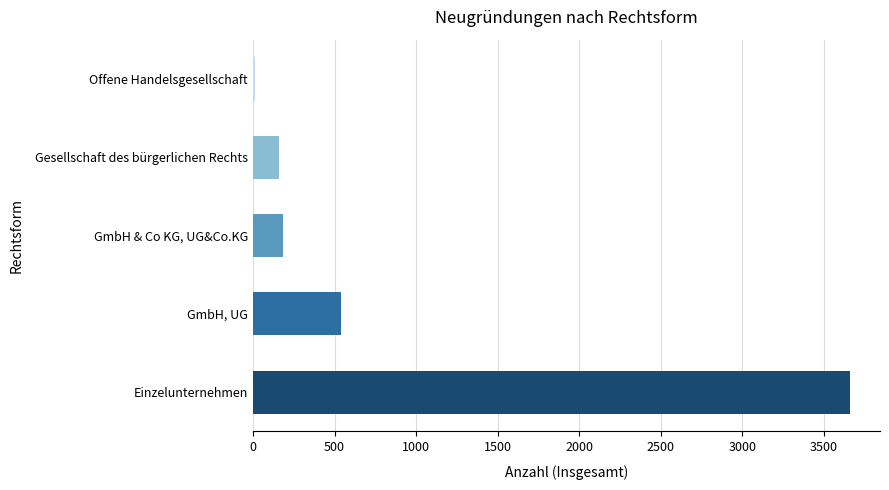

Reading bottom to top, what are all the values shown in this chart?

Einzelunternehmen=3661	GmbH, UG=539	GmbH & Co KG, UG&Co.KG=183	Gesellschaft des bürgerlichen Rechts=161	Offene Handelsgesellschaft=10